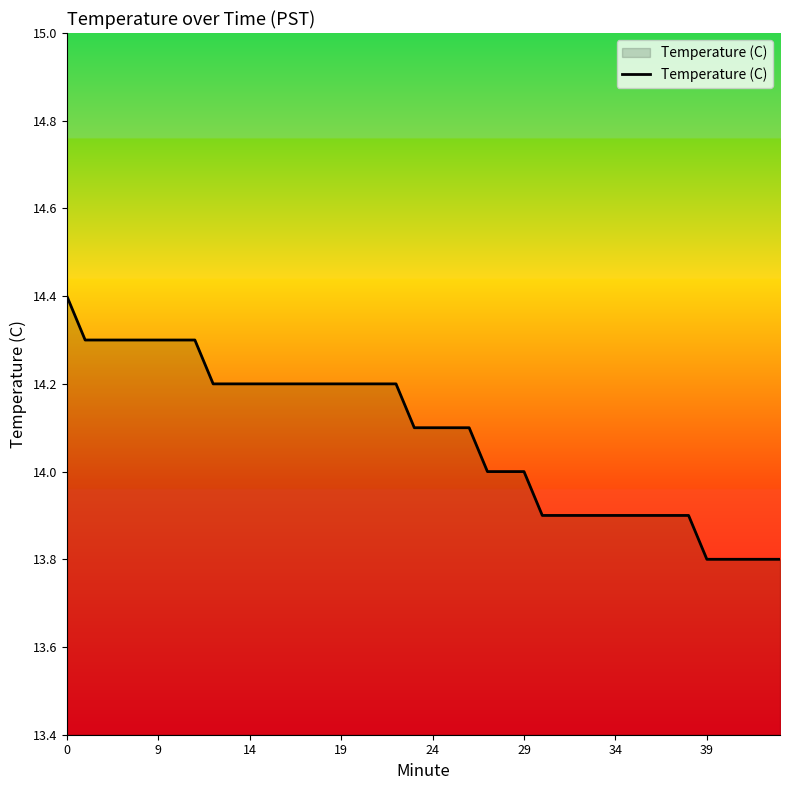

What is the smallest value displayed?

13.8